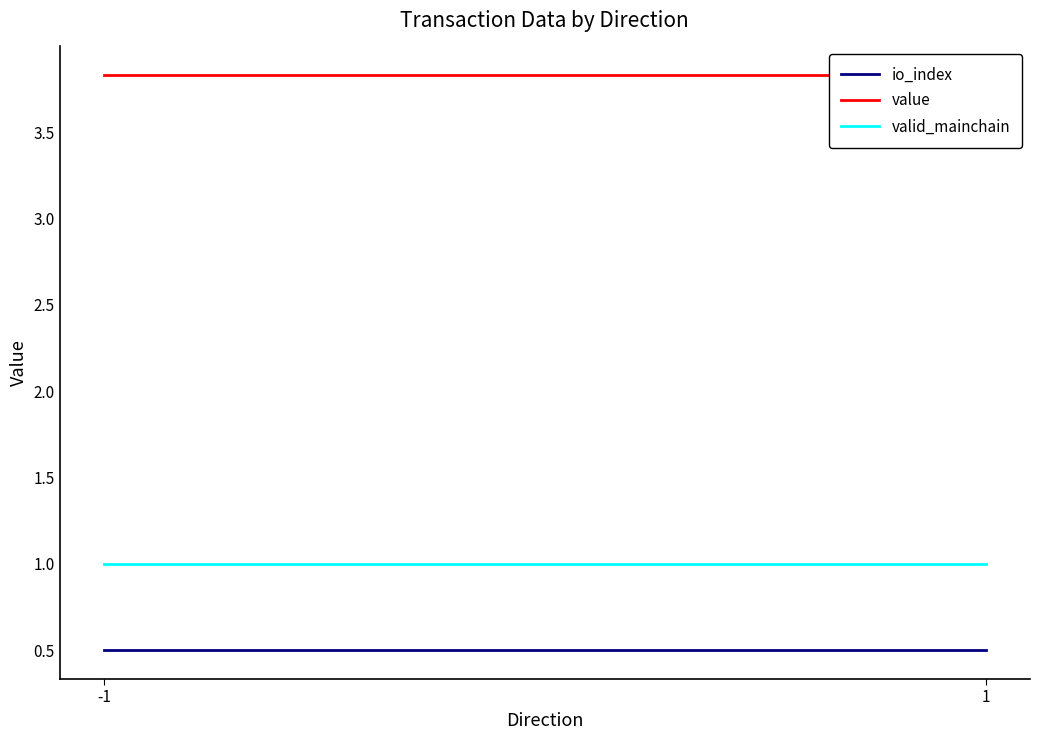

Reading left to right, extract all data points from this chart.

io_index: 0.5	0.5
value: 3.8	3.8
valid_mainchain: 1.0	1.0